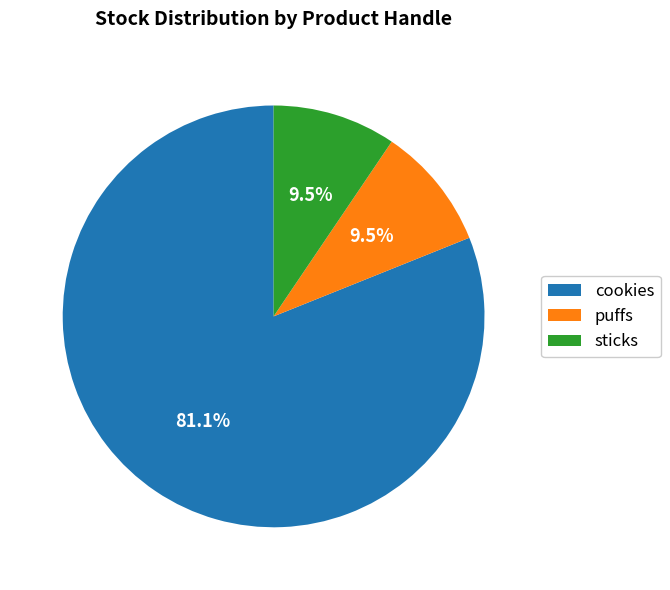

Approximately how many times larger is the value at puffs compared to cookies?

0.1